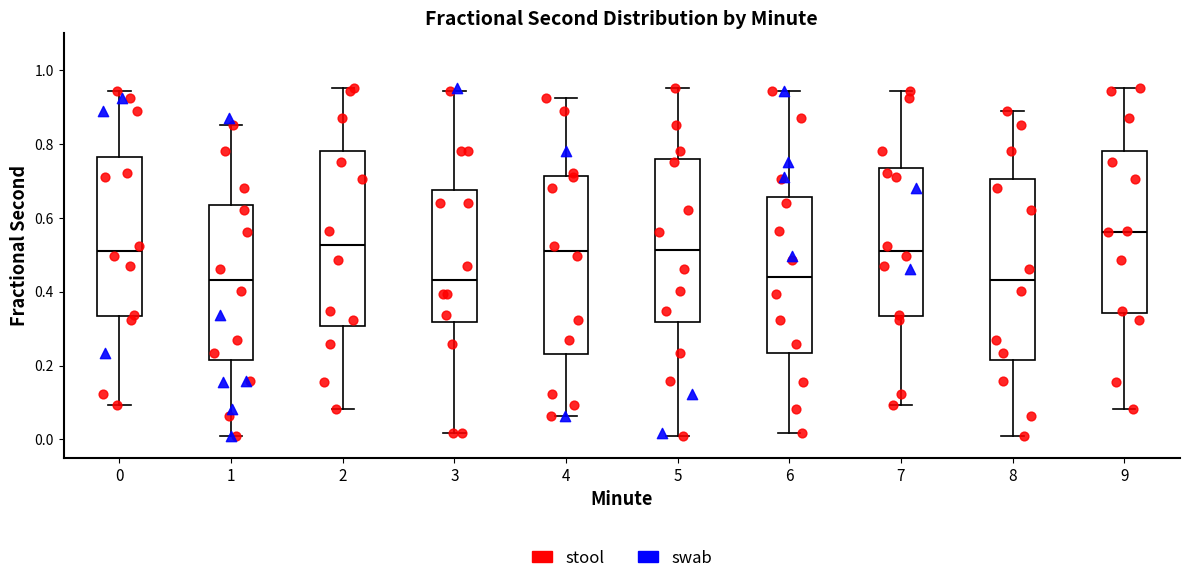

Reading left to right, read every box against the y-axis: the position of its median line, the range the box covers, and the ends of its whiskers. The values are not printed on the chart, so give them approximately, as read against the axis.

0: median 0.50, box 0.34 to 0.76, whiskers 0.10 to 0.94
1: median 0.44, box 0.22 to 0.64, whiskers 0.02 to 0.86
2: median 0.52, box 0.30 to 0.78, whiskers 0.08 to 0.96
3: median 0.44, box 0.32 to 0.68, whiskers 0.02 to 0.94
4: median 0.50, box 0.24 to 0.72, whiskers 0.06 to 0.92
5: median 0.52, box 0.32 to 0.76, whiskers 0.02 to 0.96
6: median 0.44, box 0.24 to 0.66, whiskers 0.02 to 0.94
7: median 0.50, box 0.34 to 0.74, whiskers 0.10 to 0.94
8: median 0.44, box 0.22 to 0.70, whiskers 0.02 to 0.88
9: median 0.56, box 0.34 to 0.78, whiskers 0.08 to 0.96